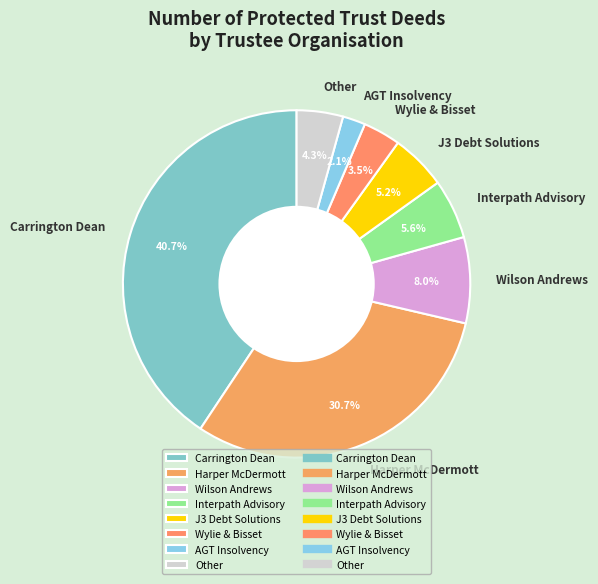

To the nearest percent, what is the difference between the largest and smallest slice percentages?

39%